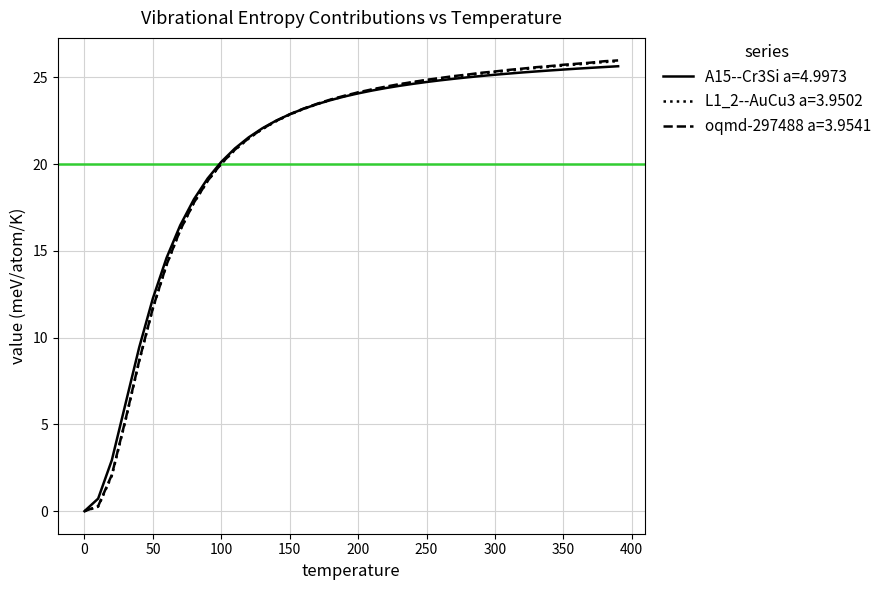

Which series has the largest range (max minus min)?

oqmd-297488 a=3.9541